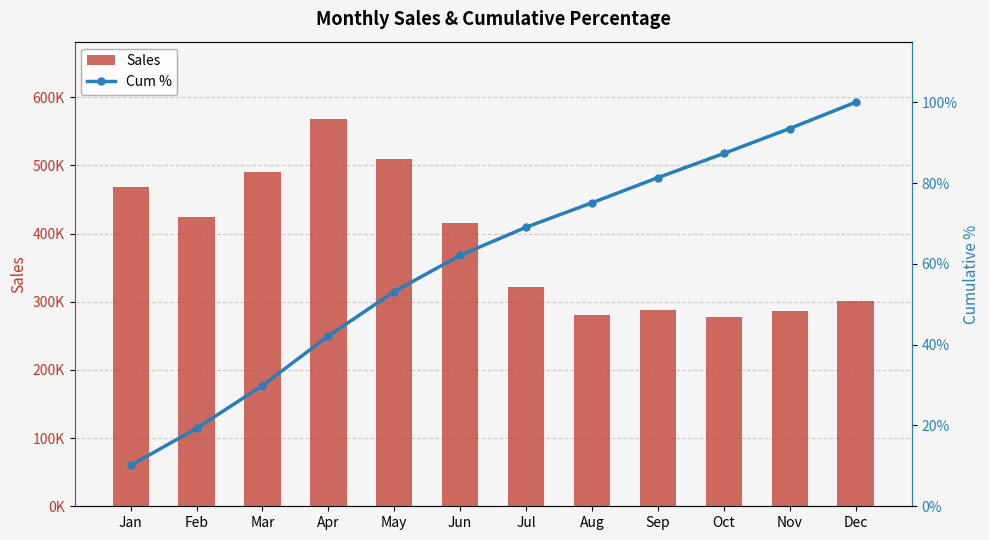

What is the average value of the Cum % series?

0.6